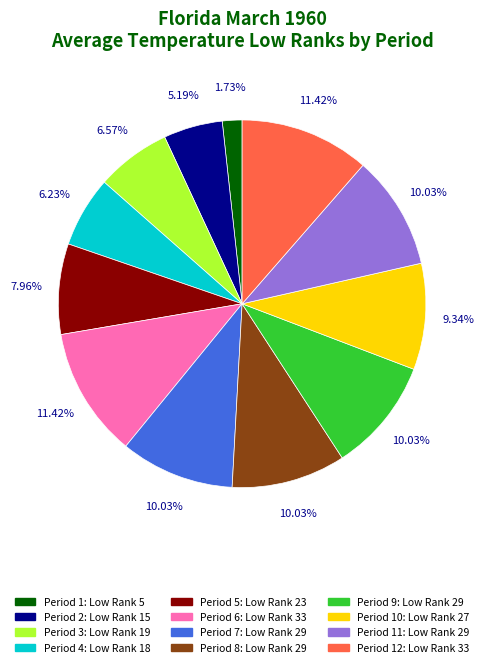

To the nearest percent, what is the average slice percentage?

8%